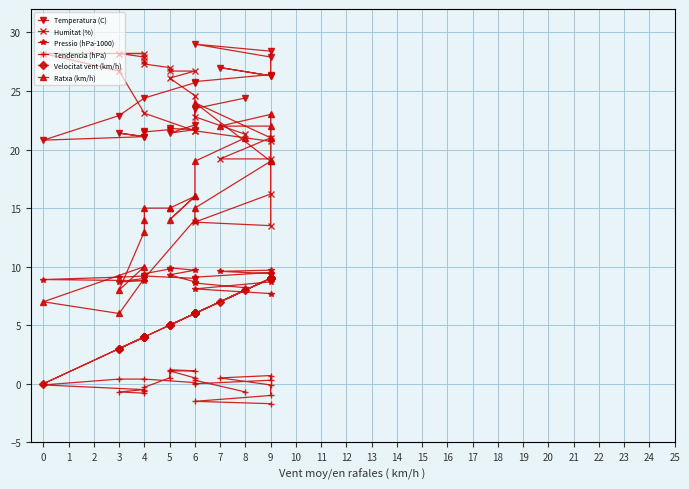

Where do Pressio (hPa-1000) and Ratxa (km/h) first cross each other?

6 and 4